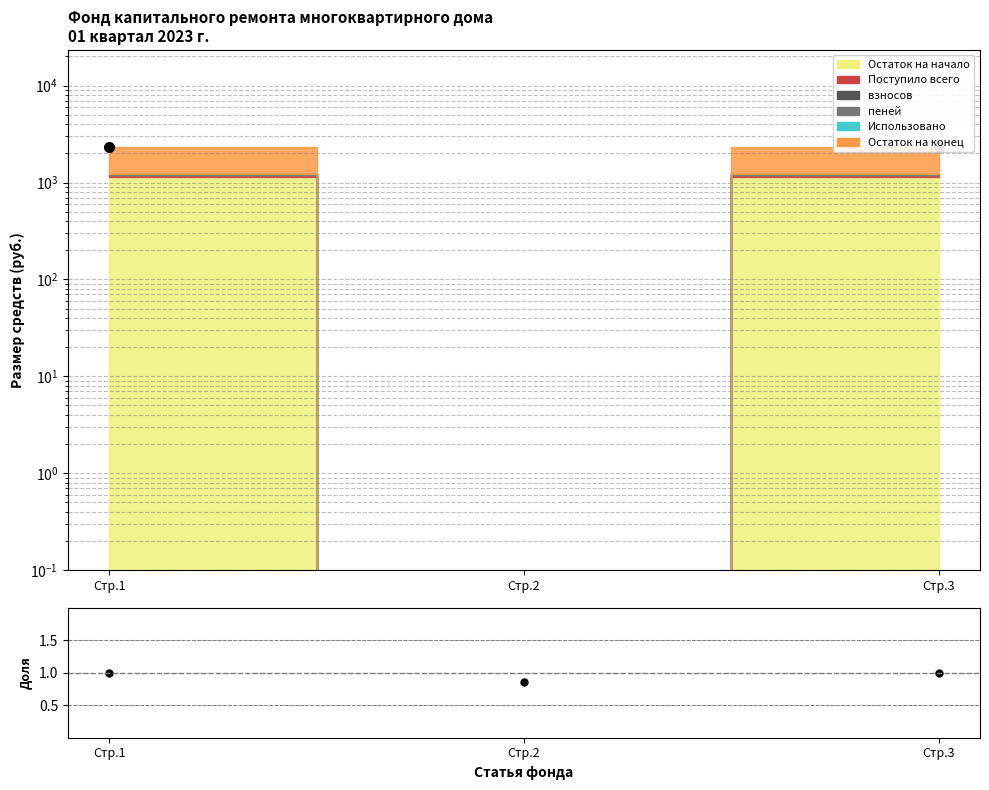

Rank the categories by value from lowest to highest.

Стр.2, Стр.1, Стр.3